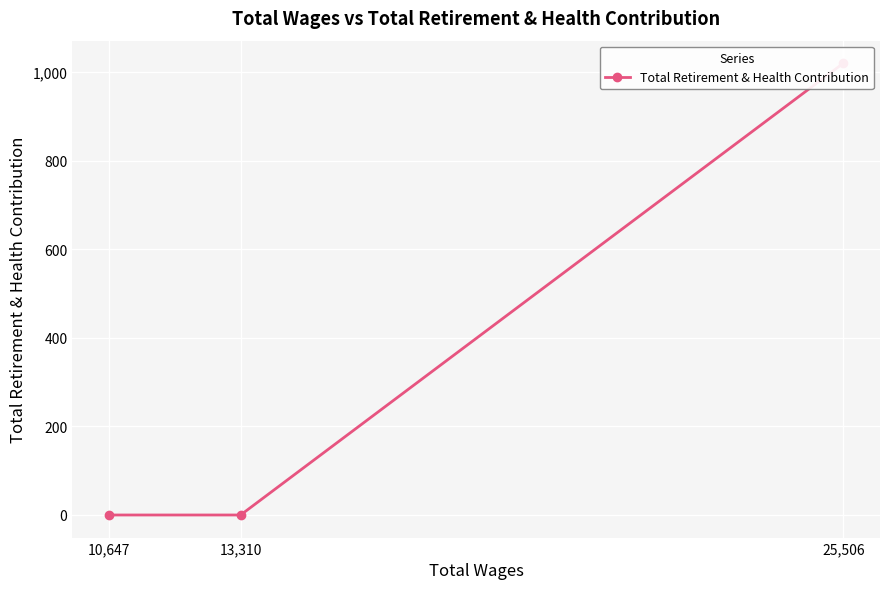

Where is the data nearest to the value 510?

25,506